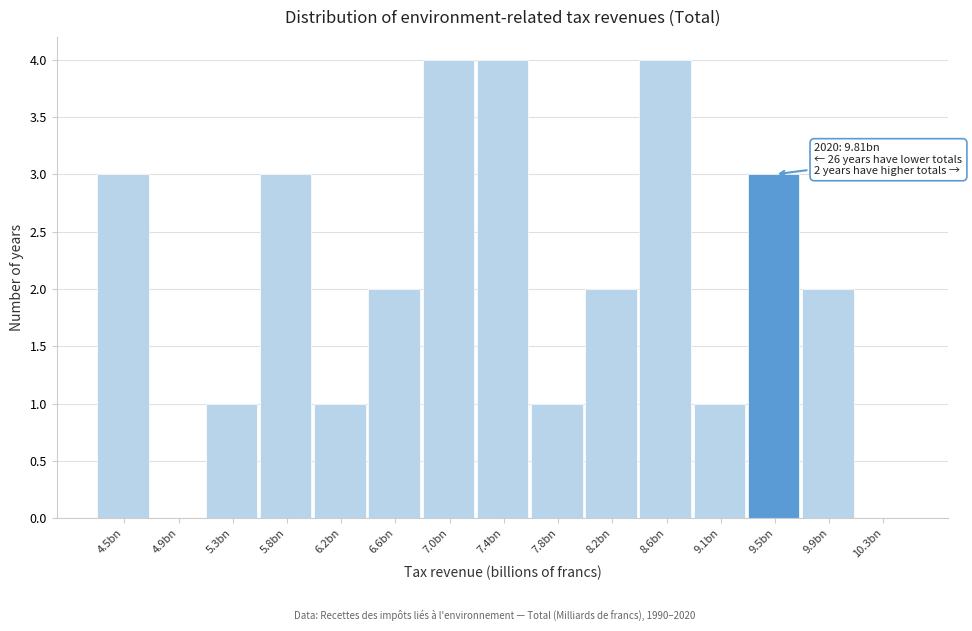

Reading left to right, list all the values displayed in this chart.

4.5bn=3	4.9bn=0	5.3bn=1	5.8bn=3	6.2bn=1	6.6bn=2	7.0bn=4	7.4bn=4	7.8bn=1	8.2bn=2	8.6bn=4	9.1bn=1	9.5bn=3	9.9bn=2	10.3bn=0